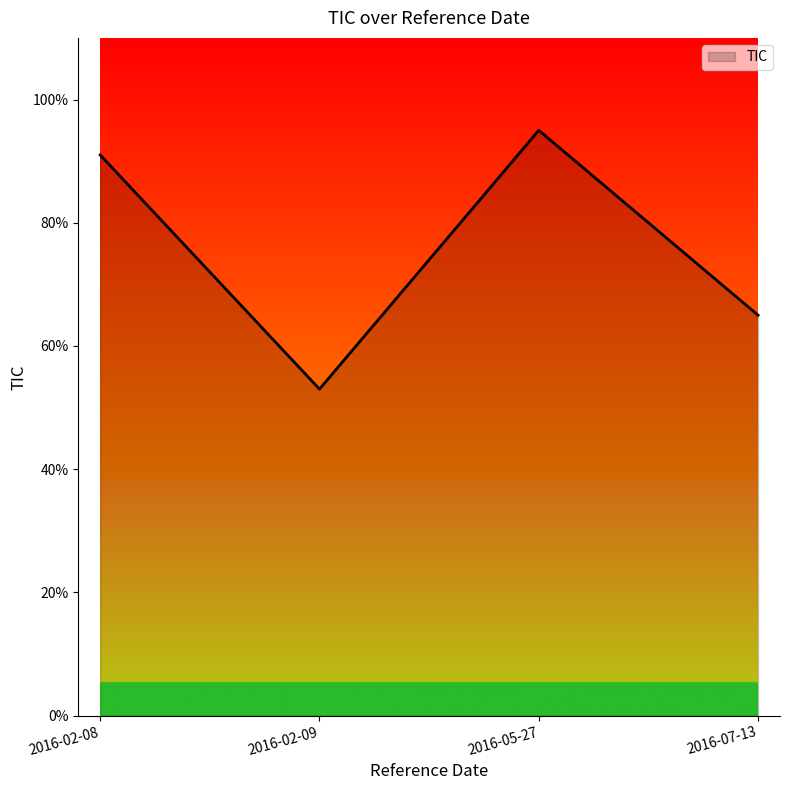

The value at 2016-07-13 is 65. True or false?

True